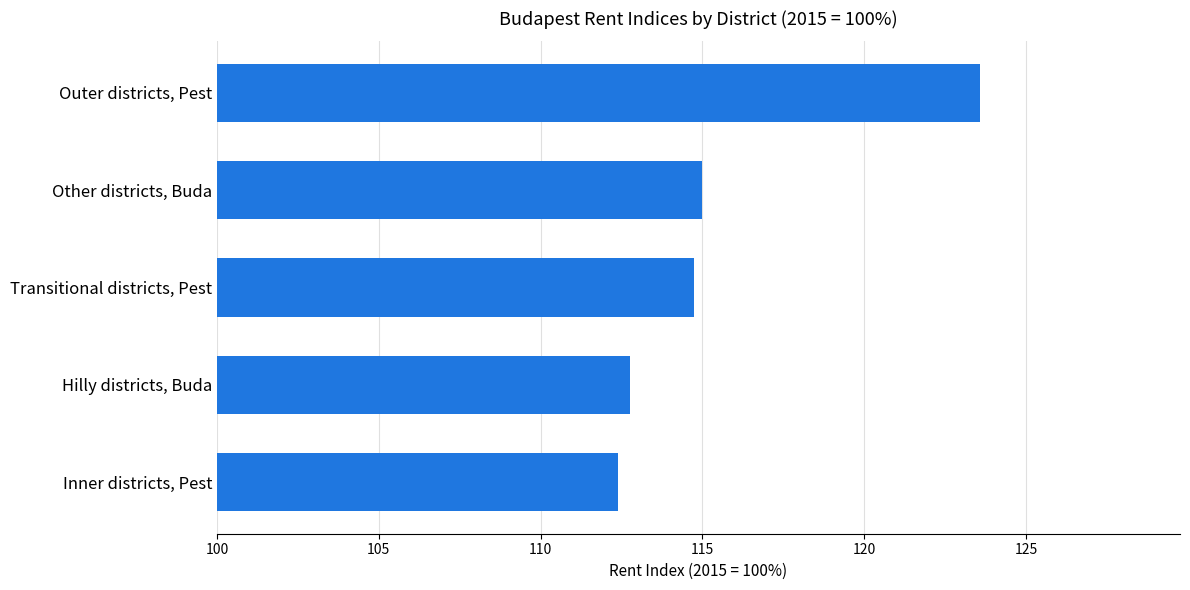

Reading top to bottom, extract all data points from this chart.

123.6	115.0	114.7	112.7	112.4